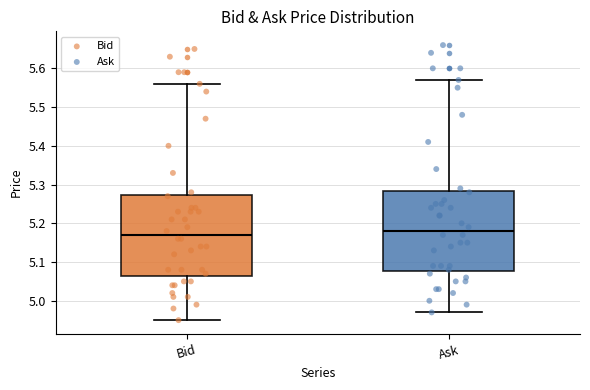

Reading left to right, read every box against the y-axis: the position of its median line, the range the box covers, and the ends of its whiskers. The values are not printed on the chart, so give them approximately, as read against the axis.

Bid: median 5.17, box 5.07 to 5.27, whiskers 4.95 to 5.56
Ask: median 5.18, box 5.08 to 5.28, whiskers 4.97 to 5.57